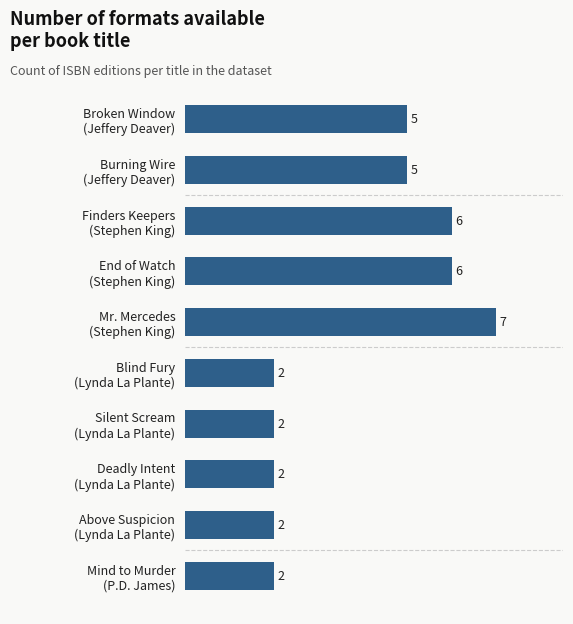

Reading top to bottom, list all the values displayed in this chart.

5	5	6	6	7	2	2	2	2	2